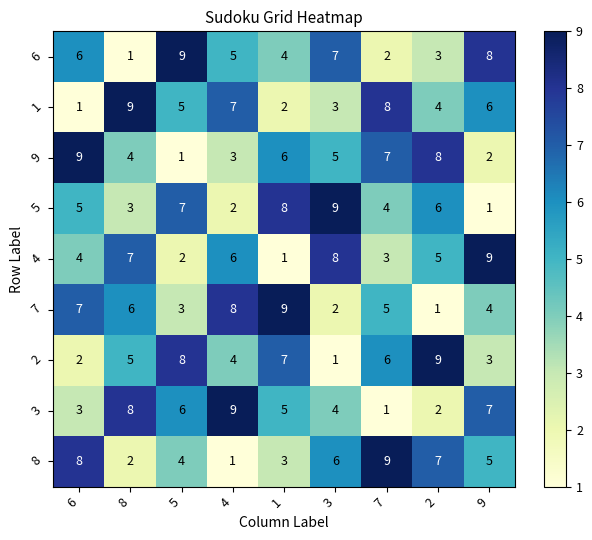

What is the difference between the highest and lowest values at 6?

8